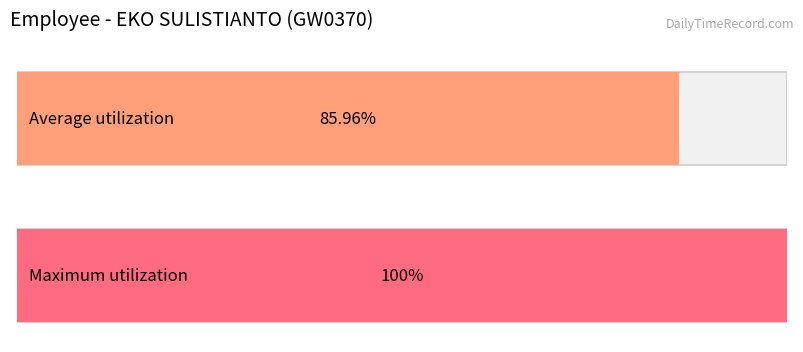

Count the number of data series in this chart.

2